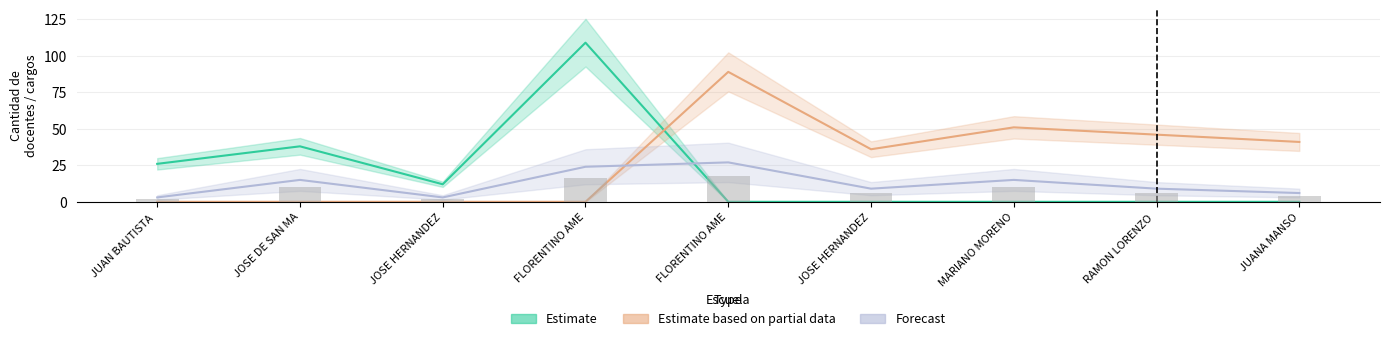

Reading right to left, extract all data points from this chart.

Estimate: 0	0	0	0	0	109	12	38	26
Estimate based on partial data: 41	46	51	36	89	0	0	0	0
Forecast: 6	9	15	9	27	24	3	15	3